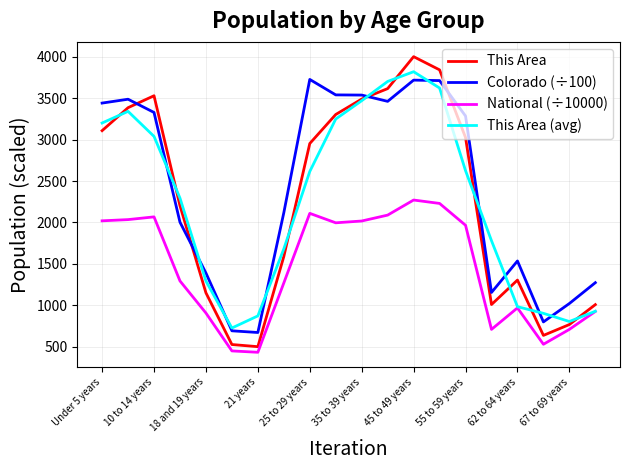

Which series has the largest range (max minus min)?

This Area